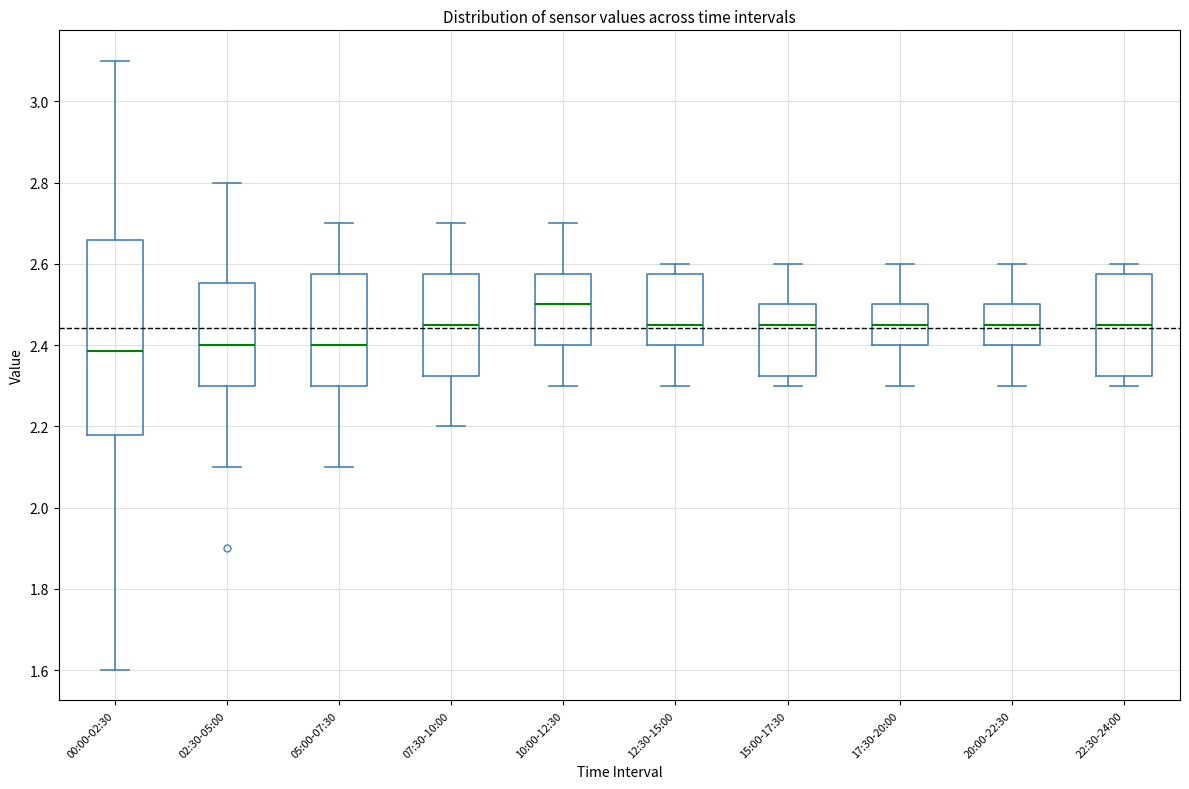

Where does the lower whisker of the box for 12:30-15:00 end on the y-axis? The values are not printed on the chart, so give them approximately, as read against the axis.

2.30